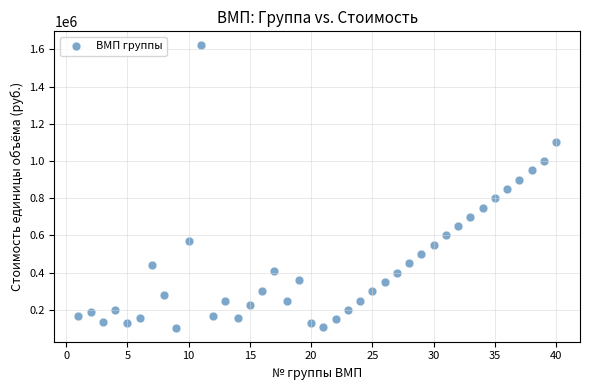

Count the number of points in this scatter plot.

40